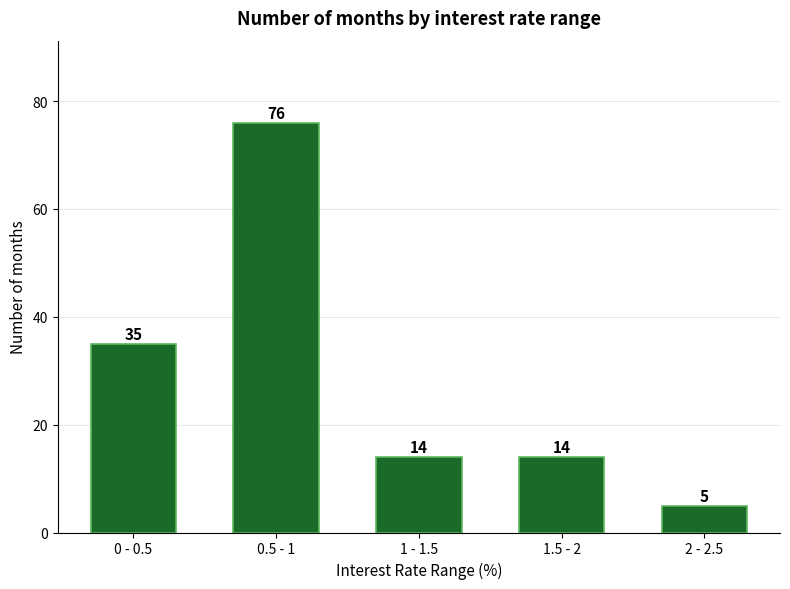

Reading right to left, list all the values displayed in this chart.

2 - 2.5=5	1.5 - 2=14	1 - 1.5=14	0.5 - 1=76	0 - 0.5=35